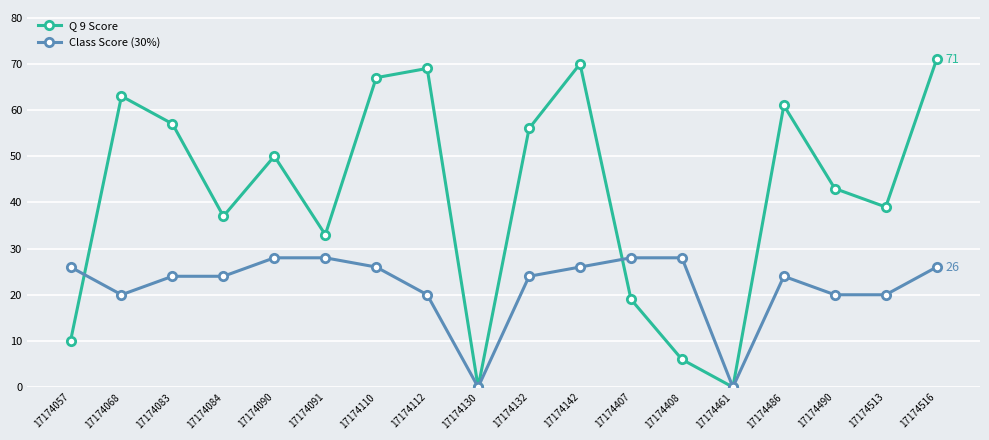

How many interior local peaks does the Q 9 Score series have?

5